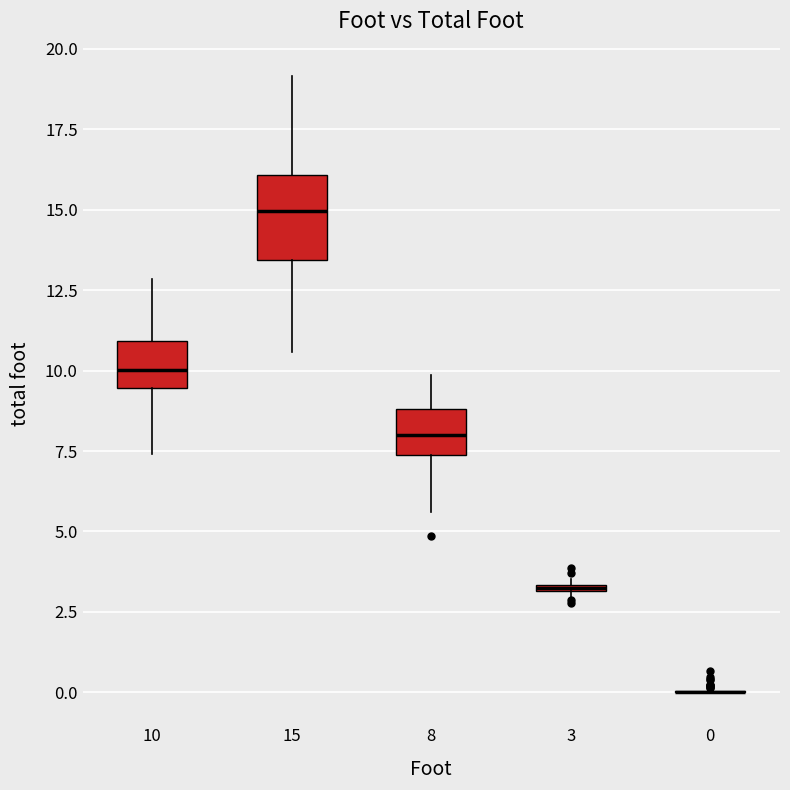

Where does the upper whisker of the box at x = 10 end on the y-axis? The values are not printed on the chart, so give them approximately, as read against the axis.

13.0